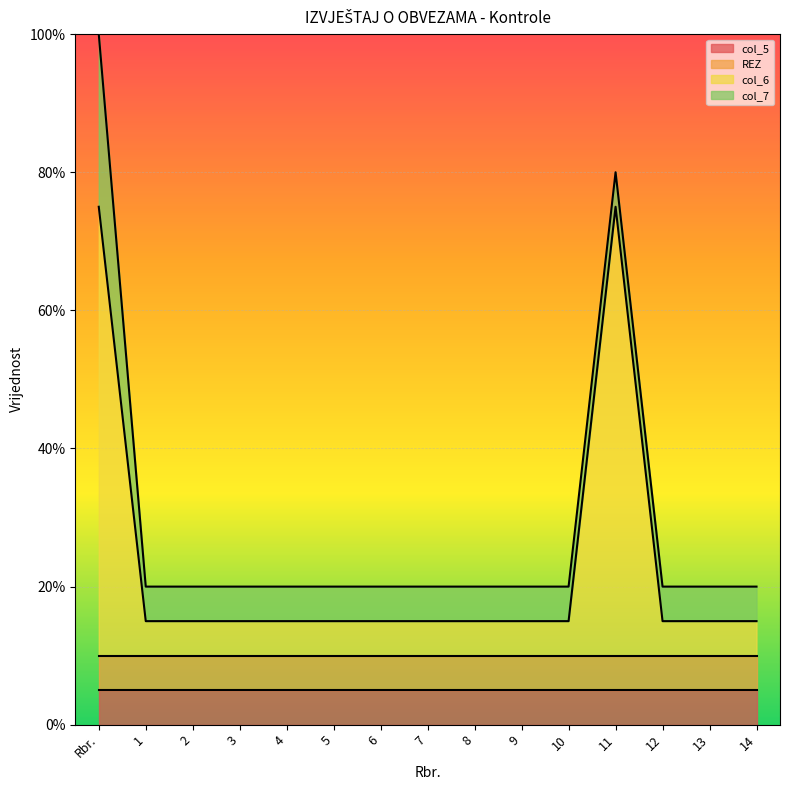

Which series changed the most between 6 and 14?

col_5